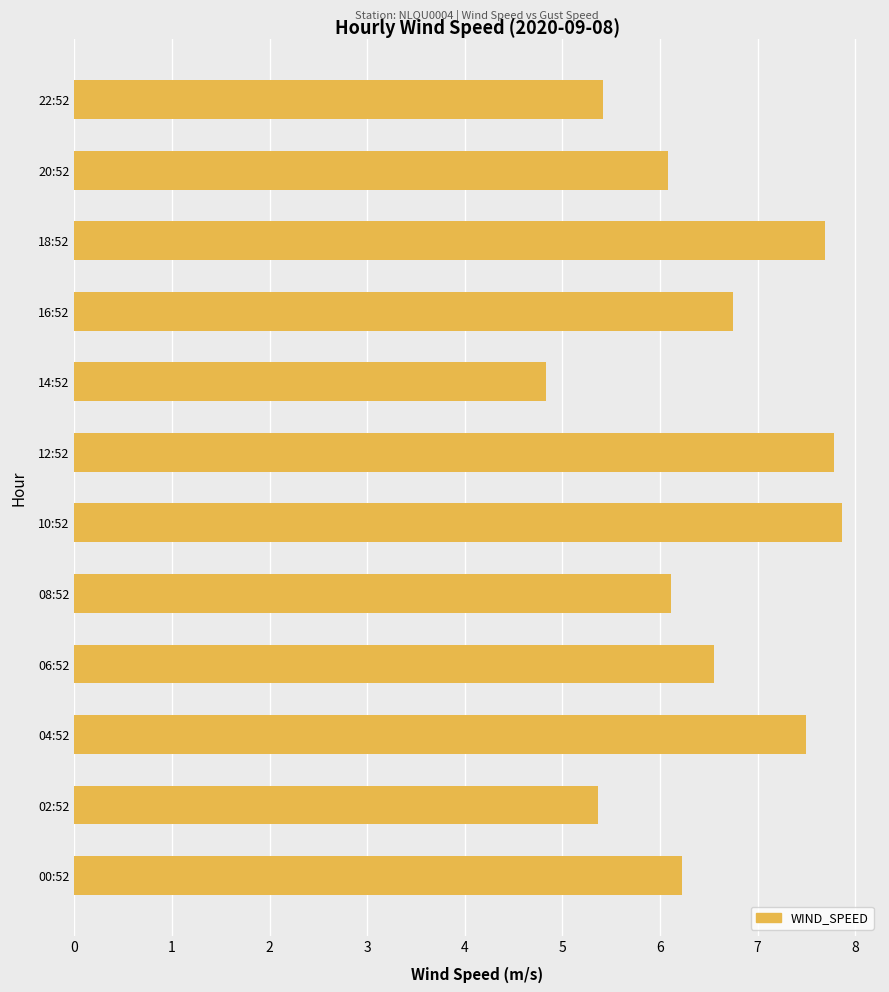

What is the change in value from 08:52 to 22:52?

-0.7